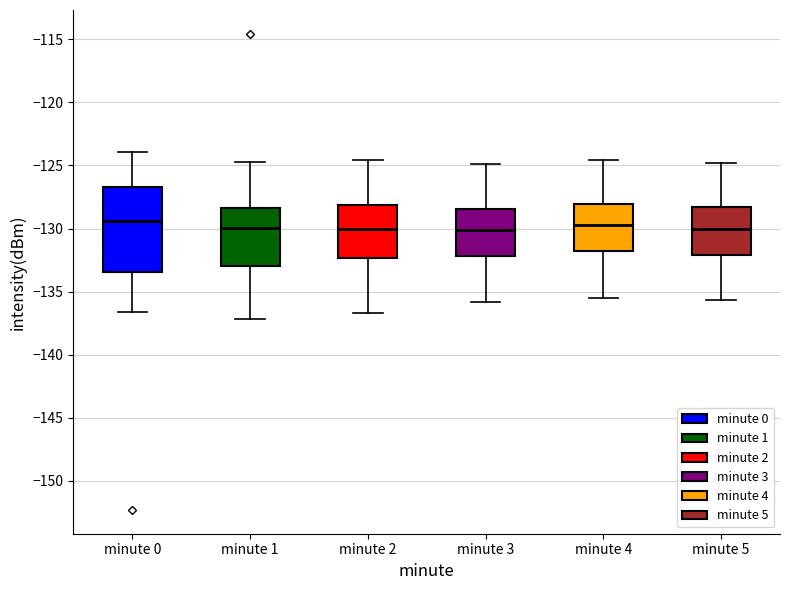

Reading left to right, read every box against the y-axis: the position of its median line, the range the box covers, and the ends of its whiskers. The values are not printed on the chart, so give them approximately, as read against the axis.

minute 0: median -129.5, box -133.5 to -126.5, whiskers -136.5 to -124.0
minute 1: median -130.0, box -133.0 to -128.5, whiskers -137.0 to -124.5
minute 2: median -130.0, box -132.5 to -128.0, whiskers -136.5 to -124.5
minute 3: median -130.0, box -132.0 to -128.5, whiskers -136.0 to -125.0
minute 4: median -129.5, box -131.5 to -128.0, whiskers -135.5 to -124.5
minute 5: median -130.0, box -132.0 to -128.5, whiskers -135.5 to -125.0